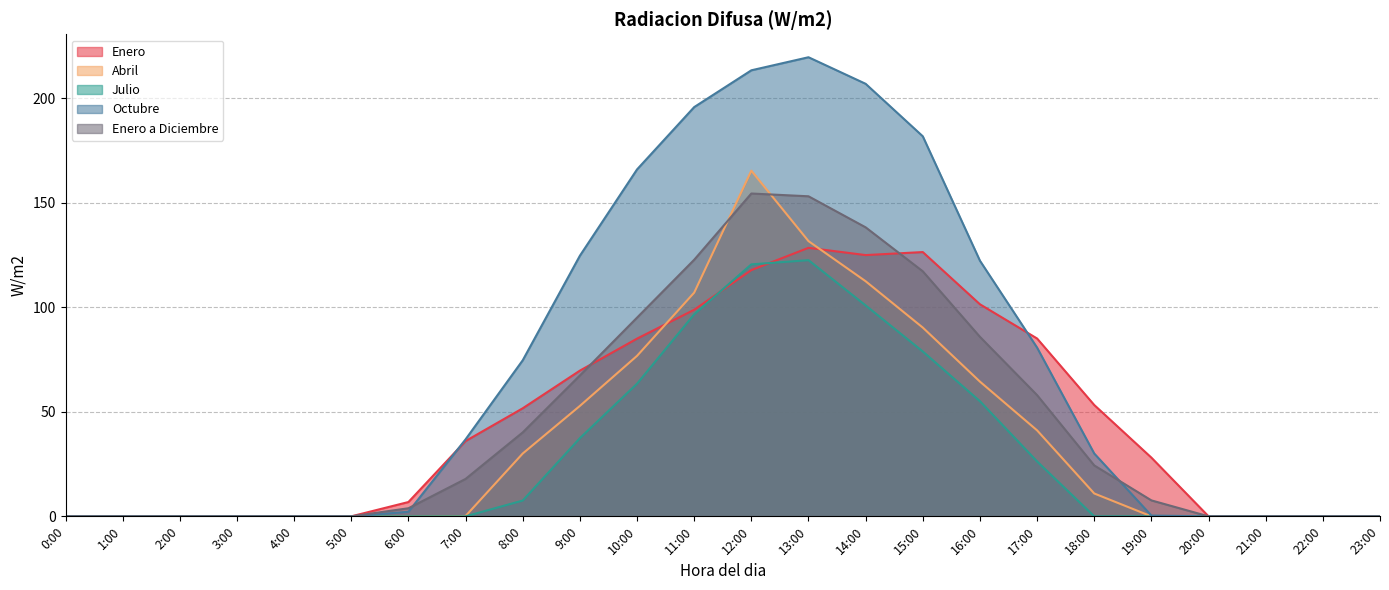

Does the chart display data point markers on the line(s)?

No